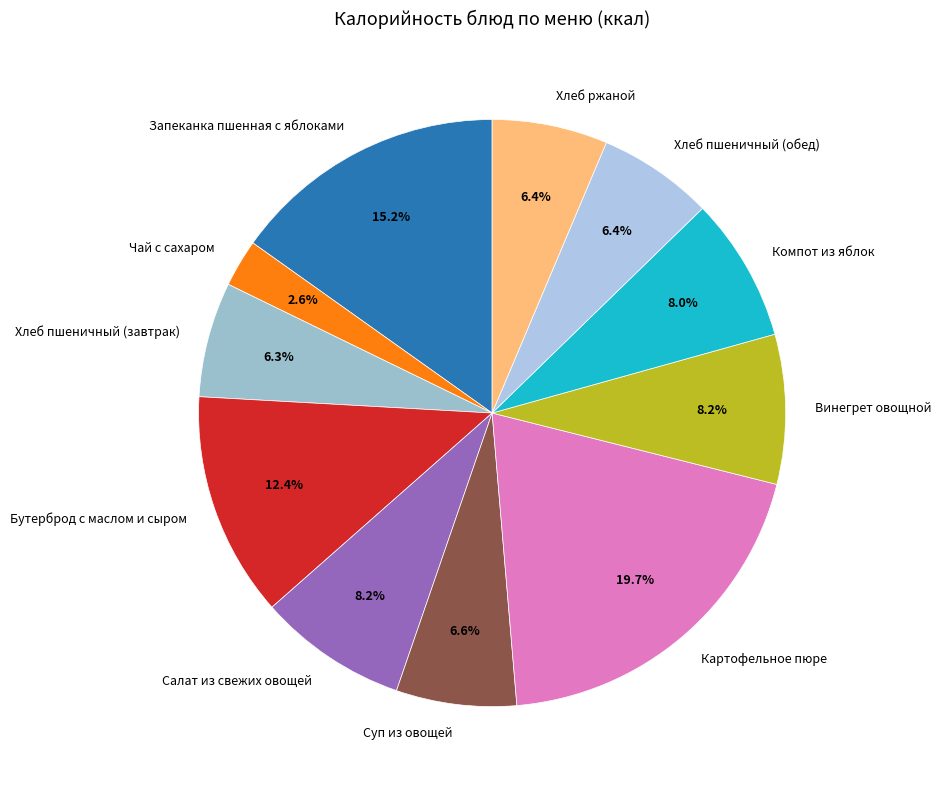

Which category has the biggest portion of the pie?

Картофельное пюре